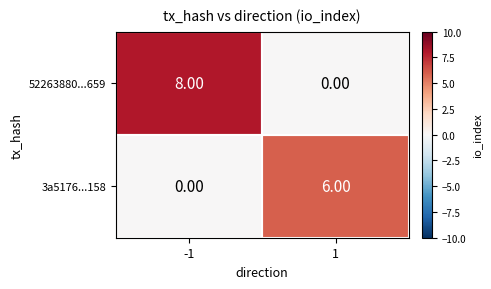

Rank the series by their average value, from lowest to highest.

3a5176...158, 52263880...659